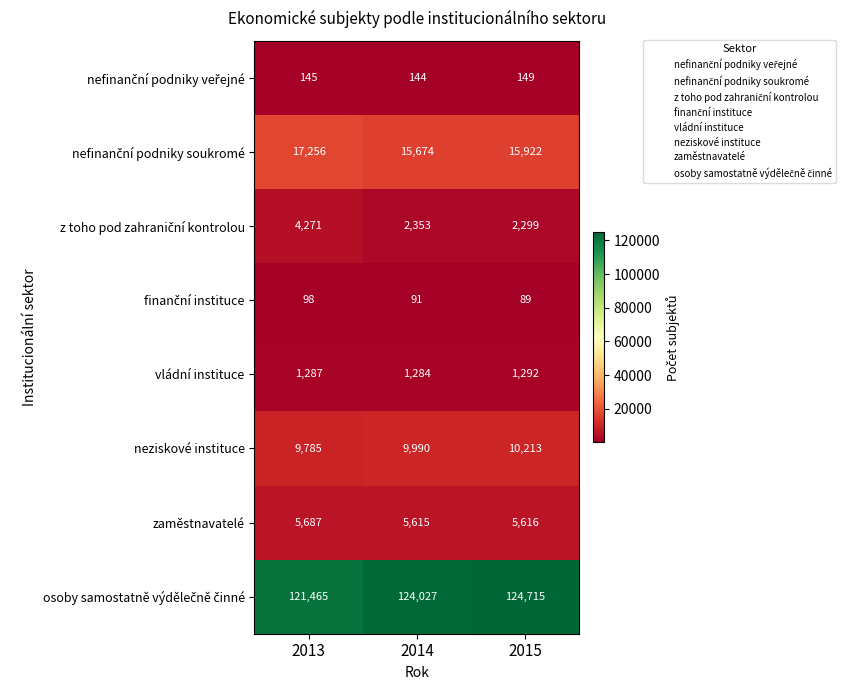

What is the total value across all series at 2013?

159994